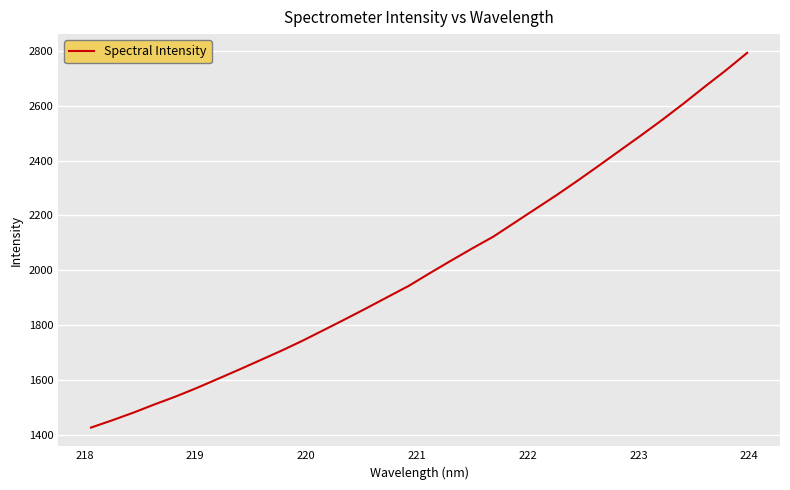

What is the smallest value displayed?

1427.6